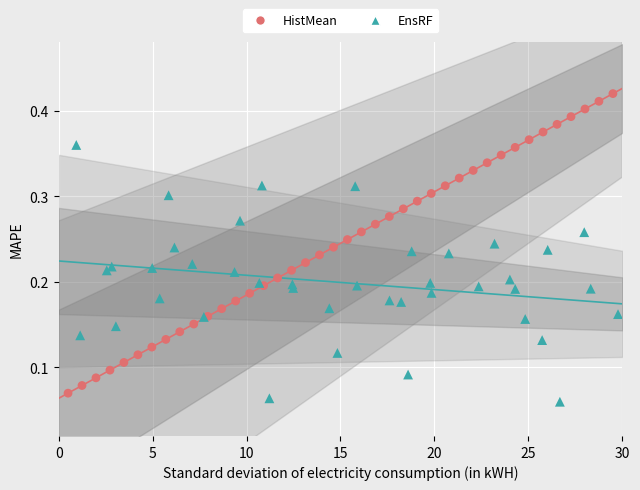

Which series has the widest spread of Y values?

HistMean